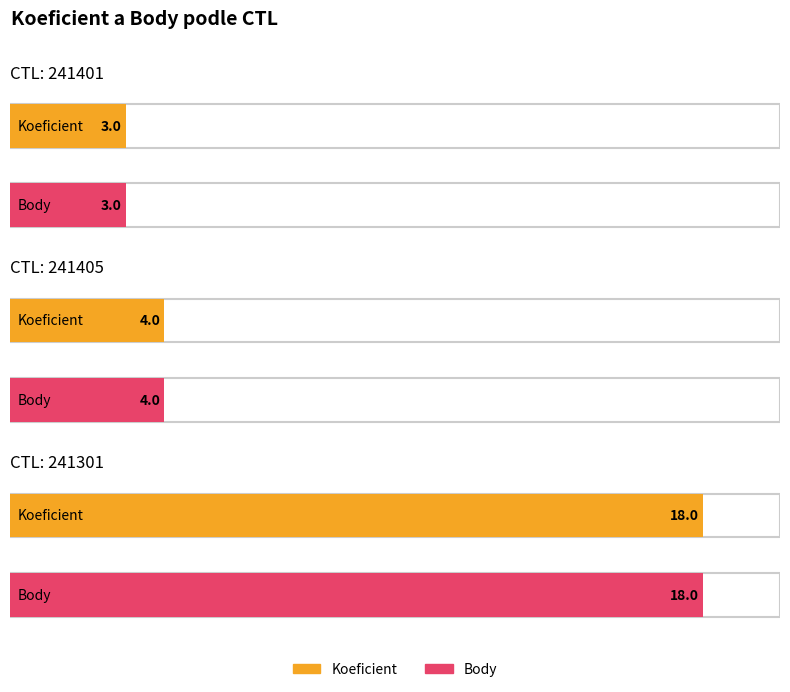

How many bars are there in total?

6